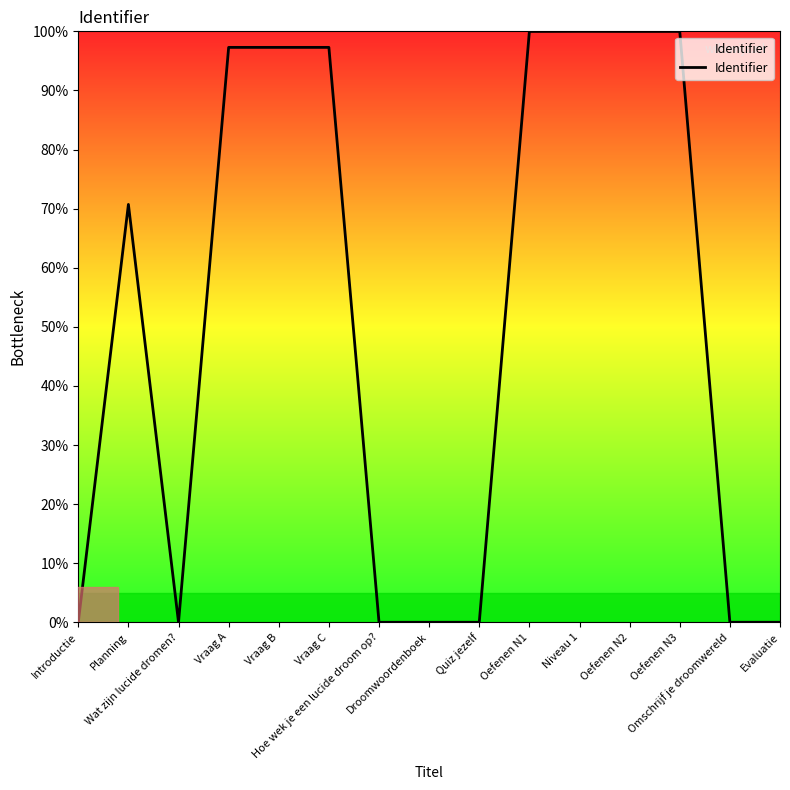

What value does the data have at Oefenen N2?

100.0